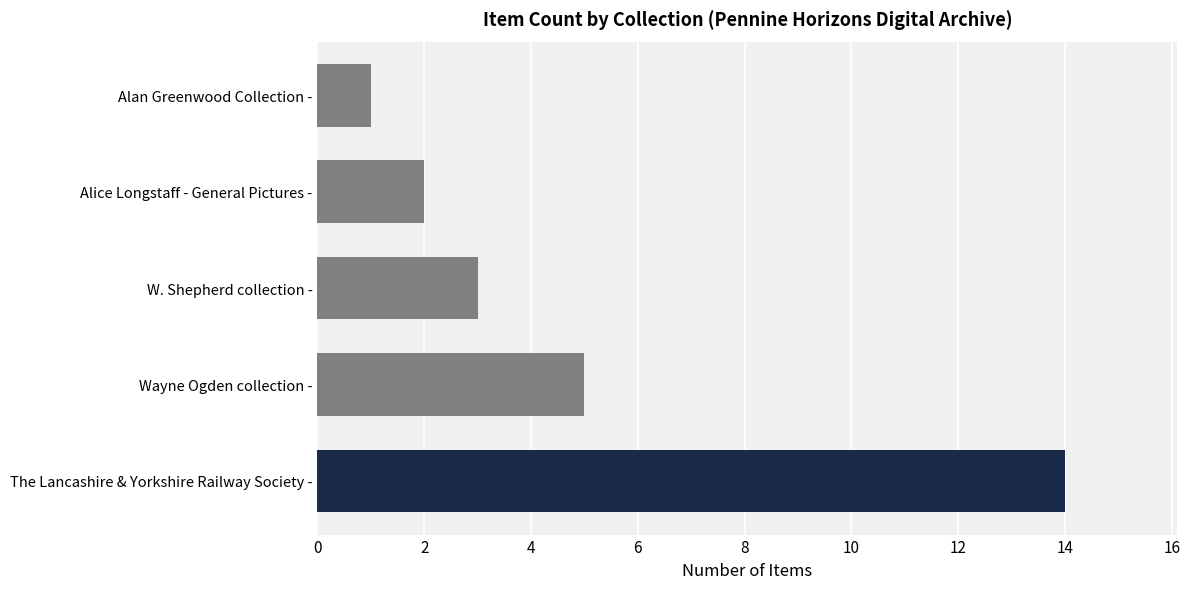

Which label corresponds to the smallest value in the chart?

Alan Greenwood Collection -